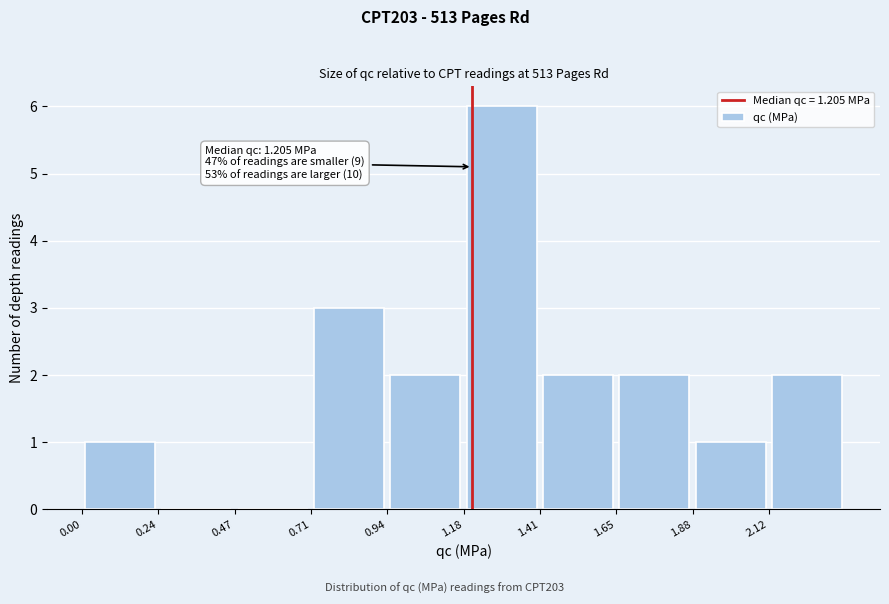

Which range on the x-axis has the tallest bar?

1.20 to 1.40